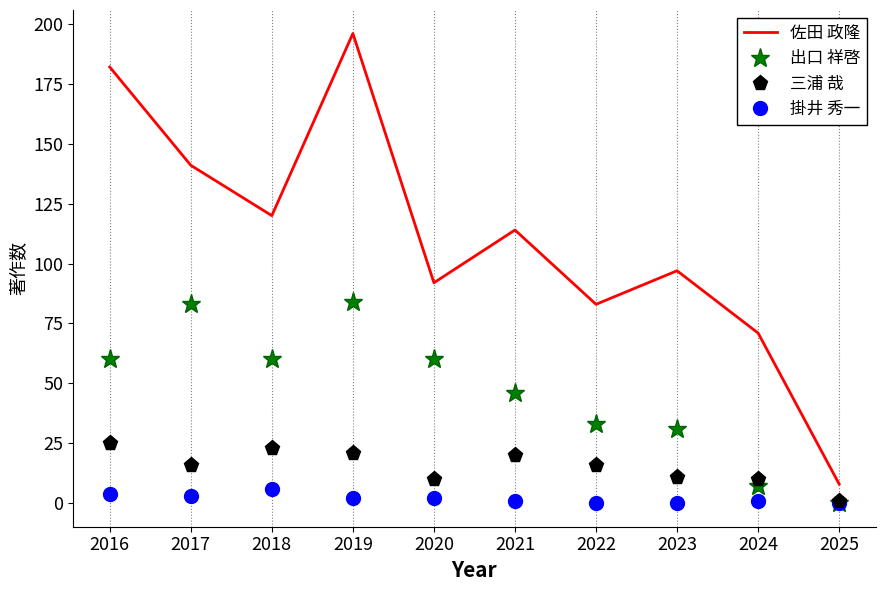

At how many categories does at least one series exceed 192?

1